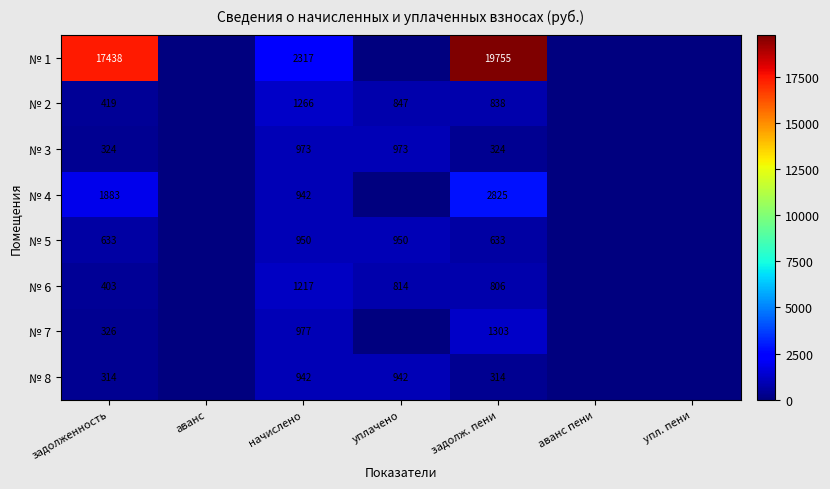

At задолж. пени, list the series in order from largest to smallest.

№ 1, № 4, № 7, № 2, № 6, № 5, № 3, № 8